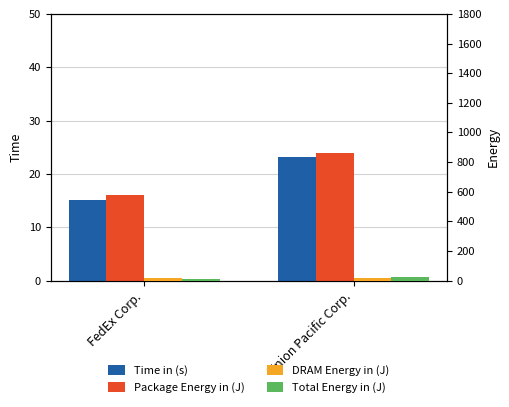

The Total Energy in (J) series shows 12.4 at FedEx Corp.. True or false?

True